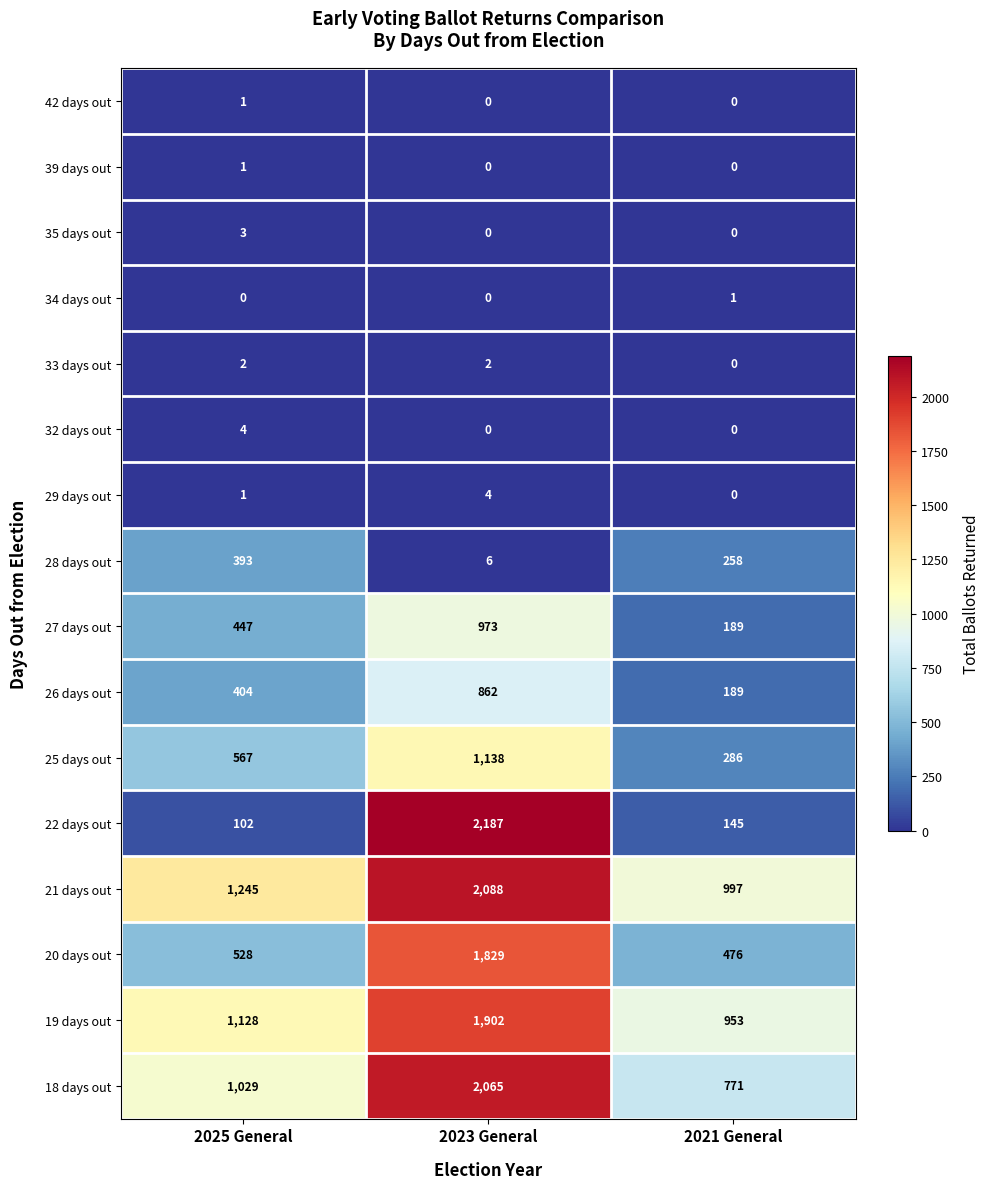

What is the approximate value of 27 days out at 2021 General?

189